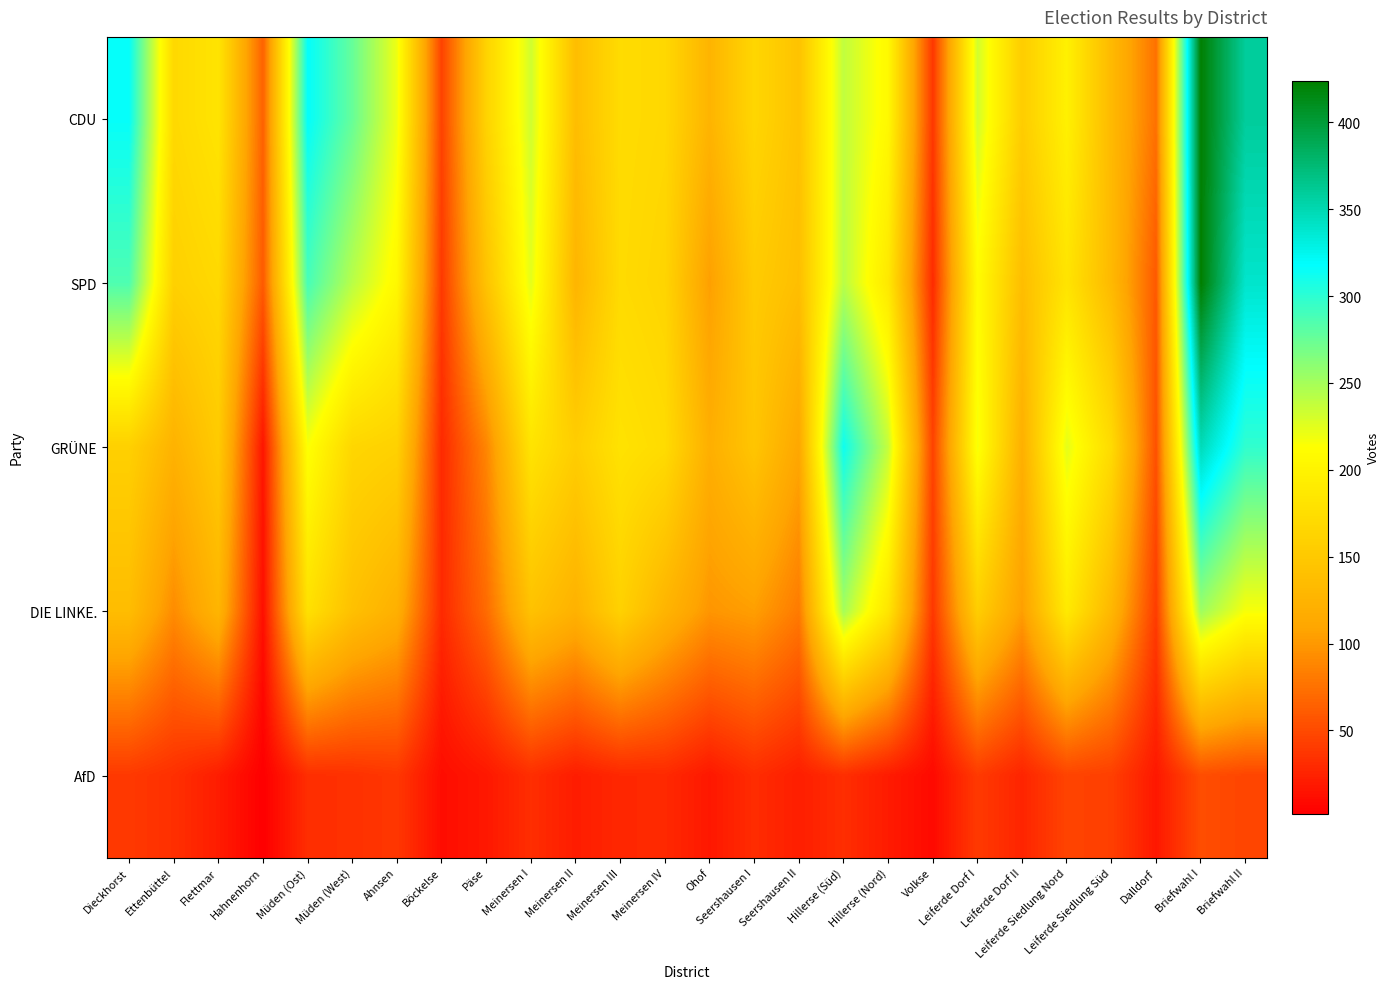

What is the spread (max minus min) of values at Meinersen III?

152